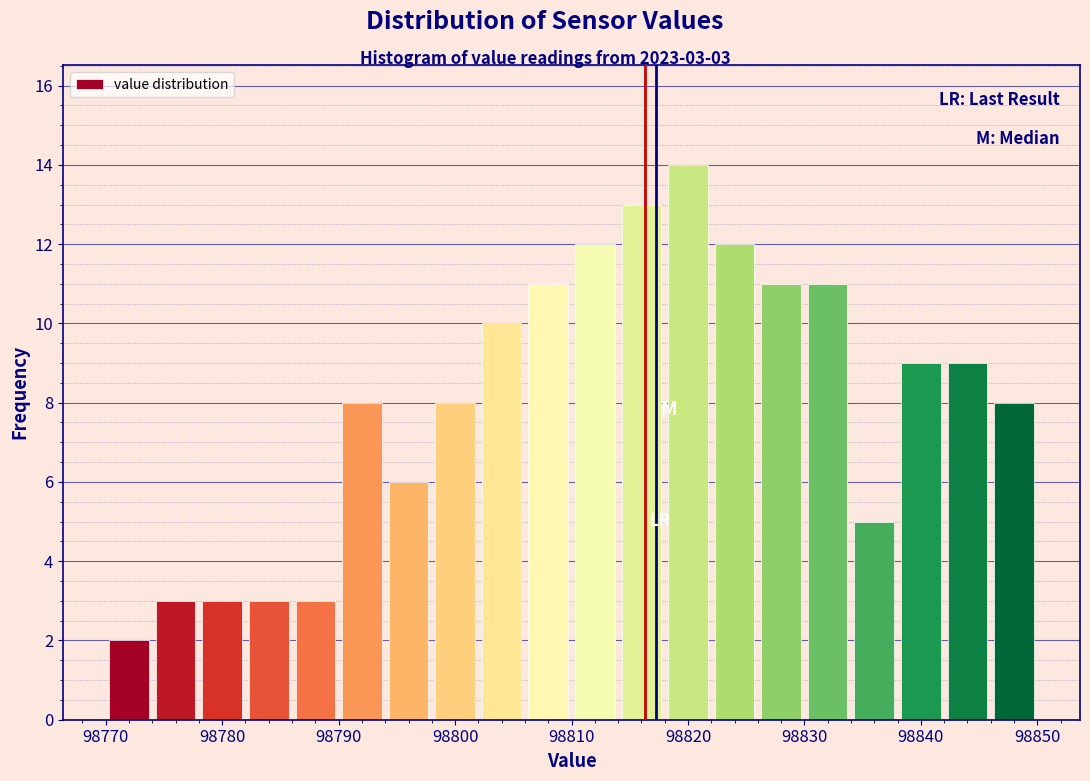

Which range on the x-axis has the tallest bar?

98818 to 98822